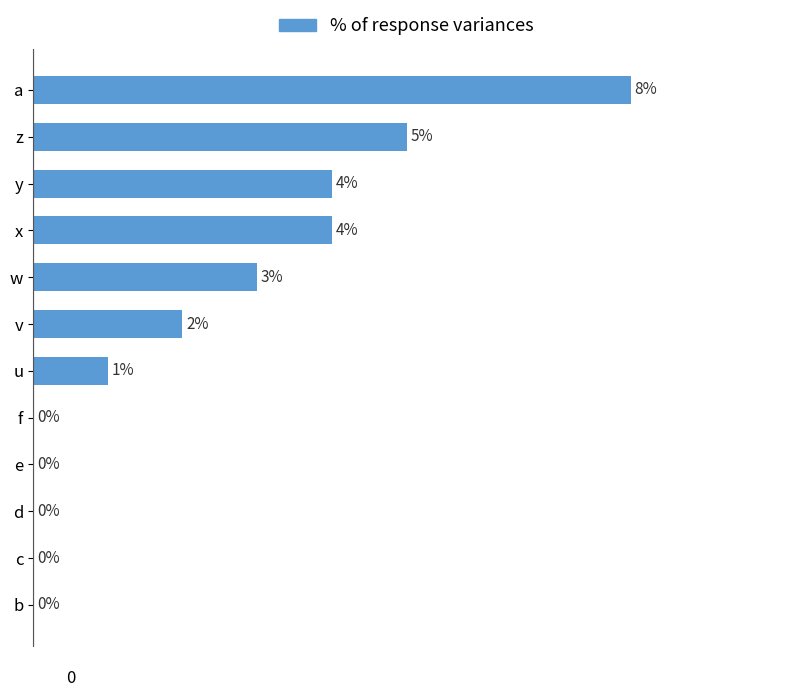

Which label corresponds to the largest value in the chart?

a